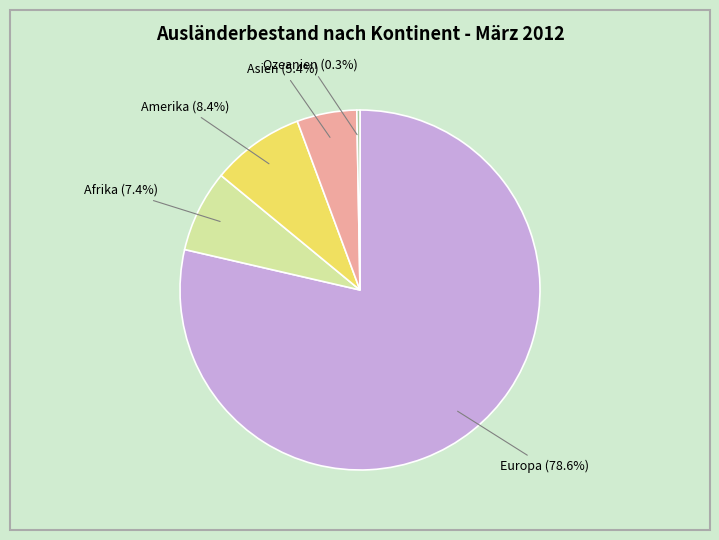

Is there any slice that represents more than half of the pie?

Yes